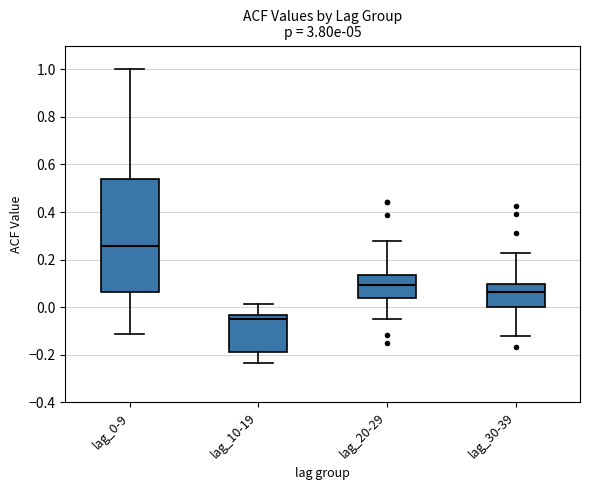

Which box has the highest median line?

lag_0-9